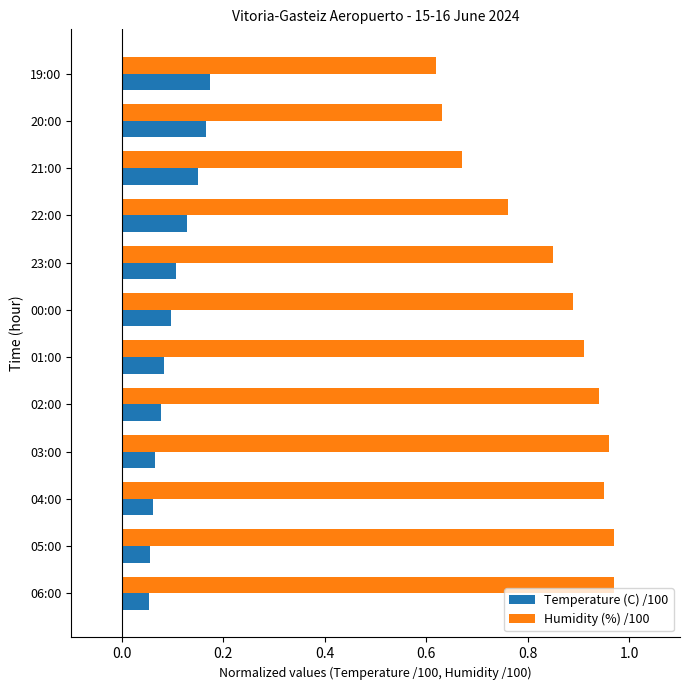

Which series changed the most between 02:00 and 22:00?

Humidity (%) /100